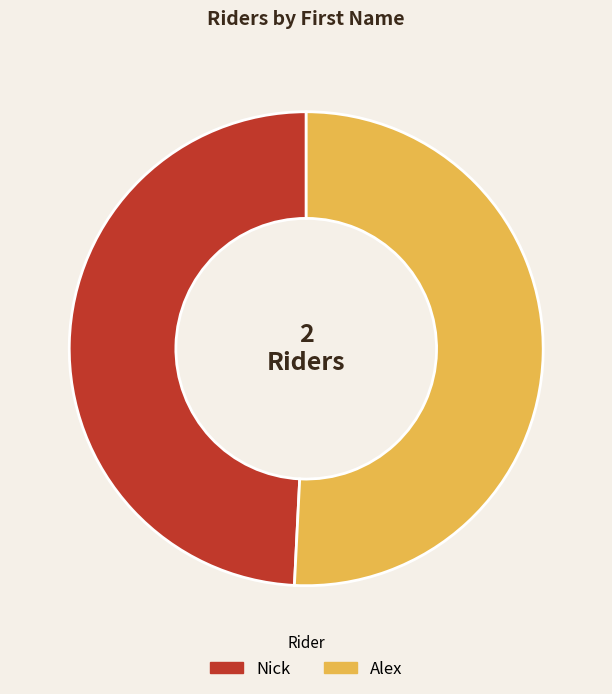

Which slice is the smallest?

Nick